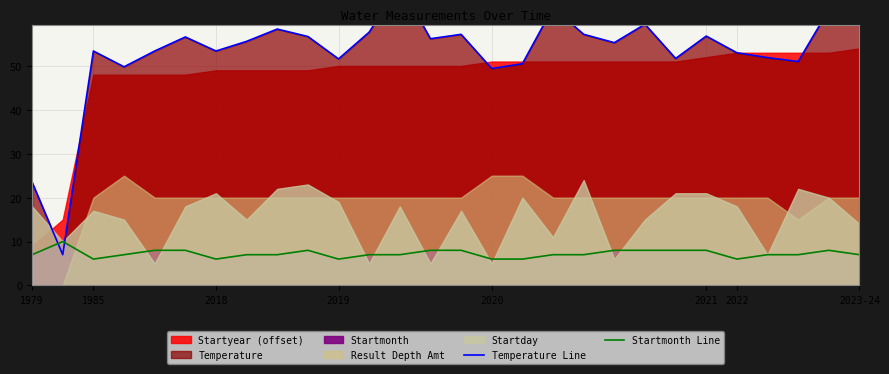

How many data points in Temperature Line are above 55?

15